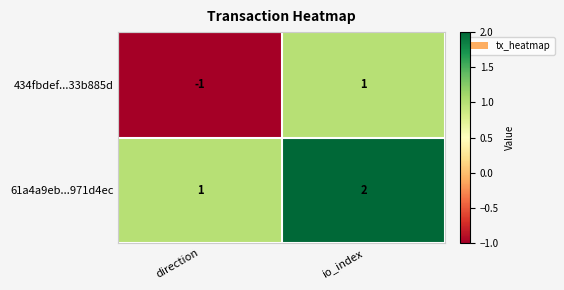

Which series has the largest range (max minus min)?

434fbdef...33b885d